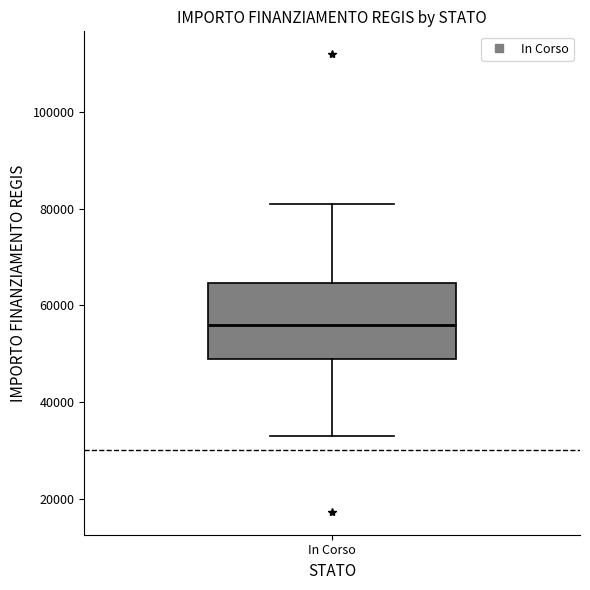

Transcribe this box plot: give where the median line is, the range the box spans, and where the two whiskers end, as read against the y-axis. The values are not printed on the chart, so give them approximately, as read against the axis.

median 56000, box 50000 to 64000, whiskers 32000 to 80000